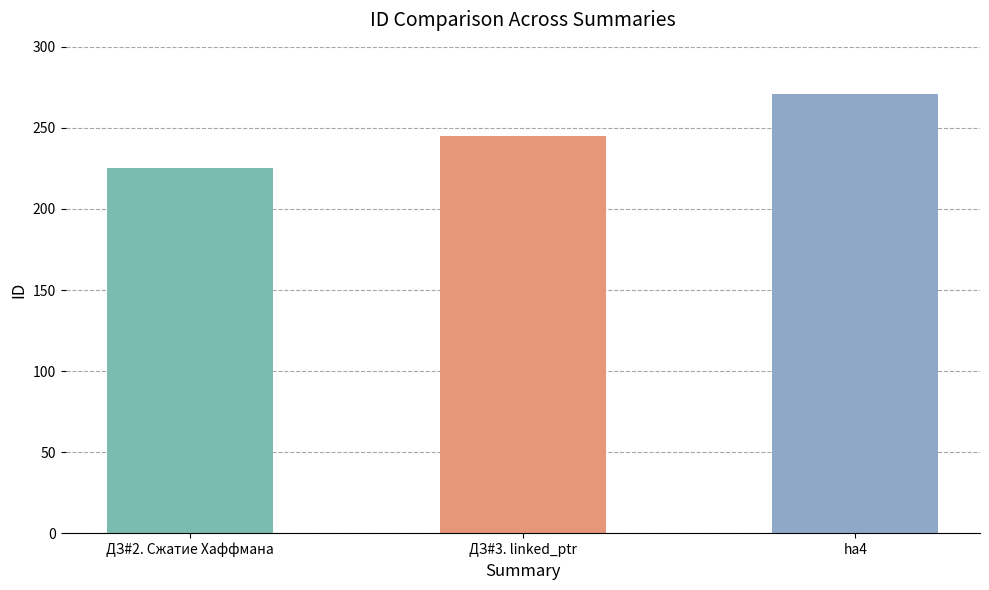

Count the values in the range 225 to 271.

3